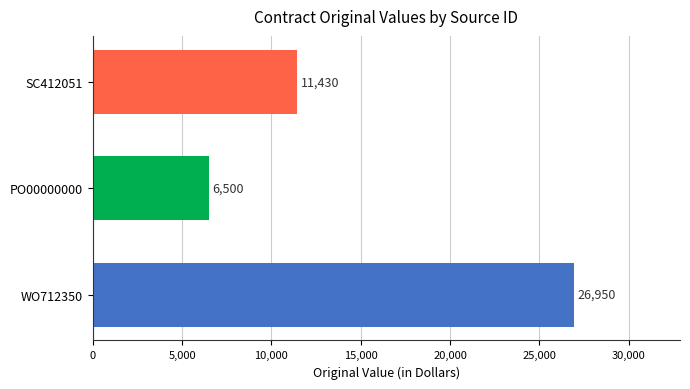

What is the average value?

14960